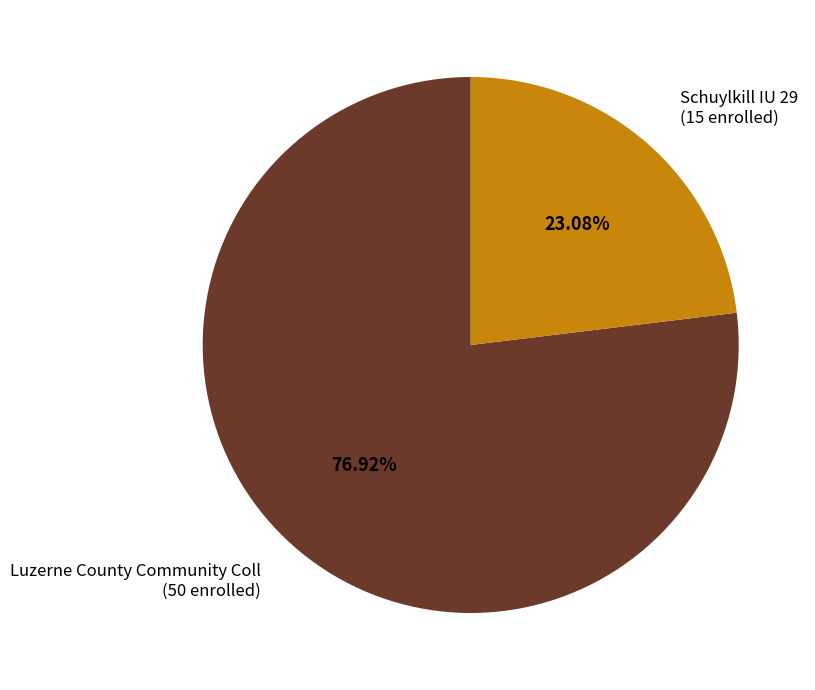

To the nearest percent, what percentage of the pie is Schuylkill IU 29?

23%